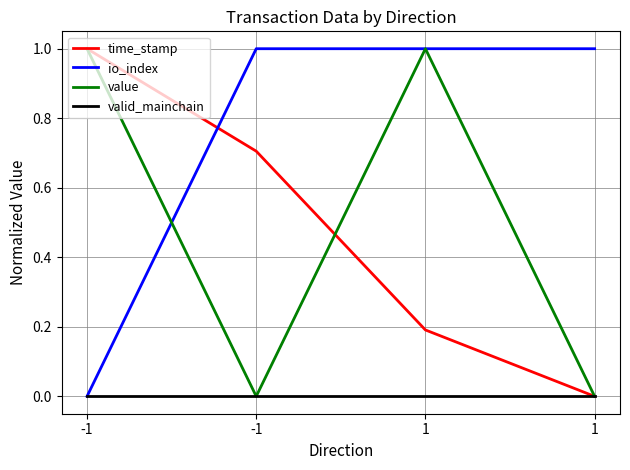

What are all the series names shown in the legend?

time_stamp, io_index, value, valid_mainchain